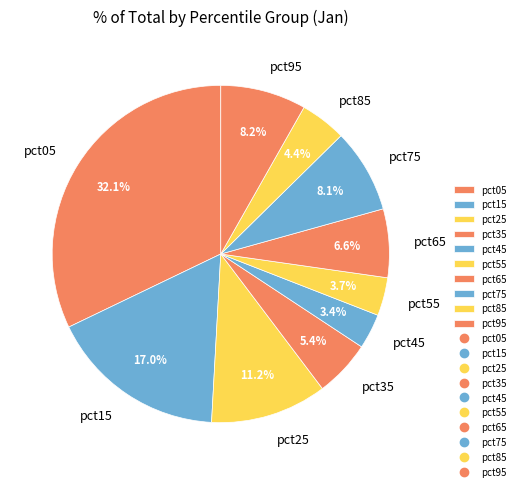

Combined, do pct45 and pct95 account for over 50%?

No